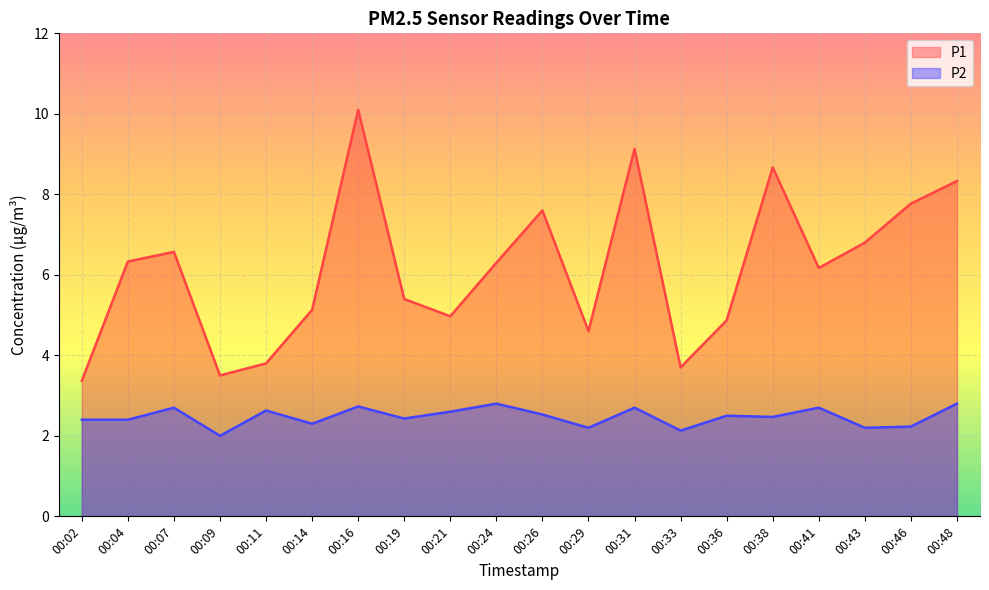

Where is the first local minimum for P2?

00:09